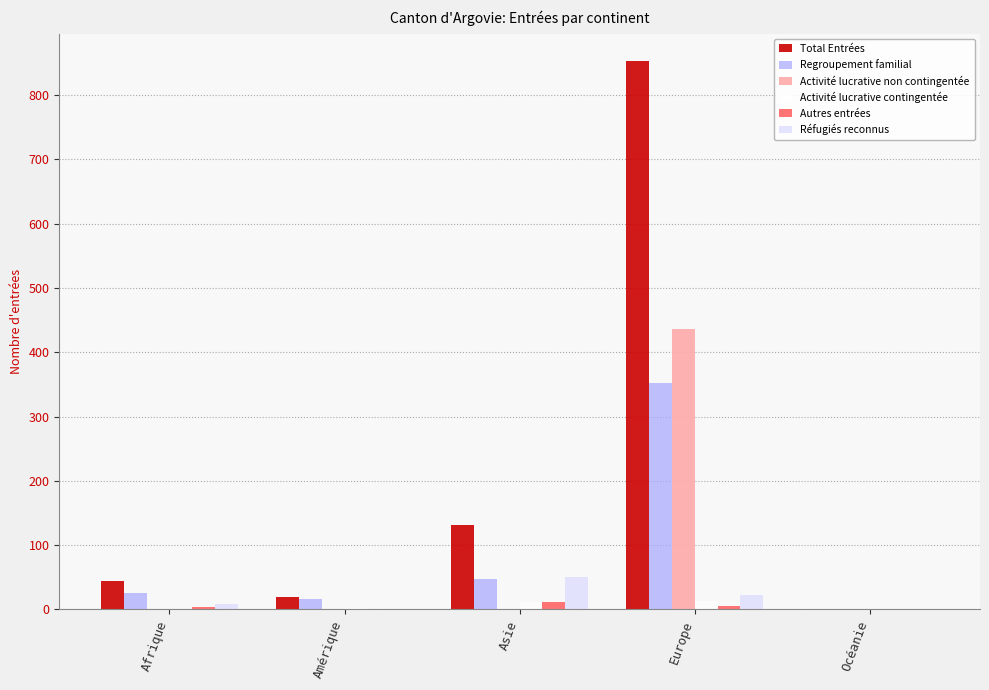

How many series are shown in this chart?

6